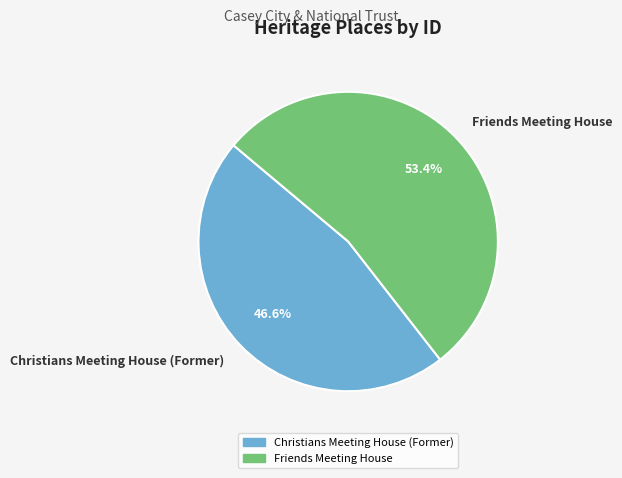

To the nearest percent, what is the combined percentage of Friends Meeting House and Christians Meeting House (Former)?

100%